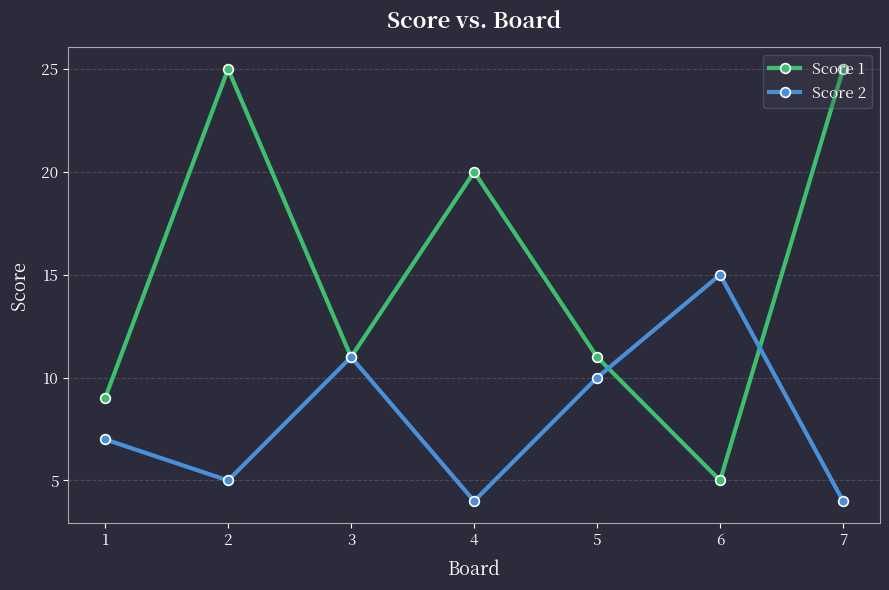

Where is the first local maximum for Score 2?

3